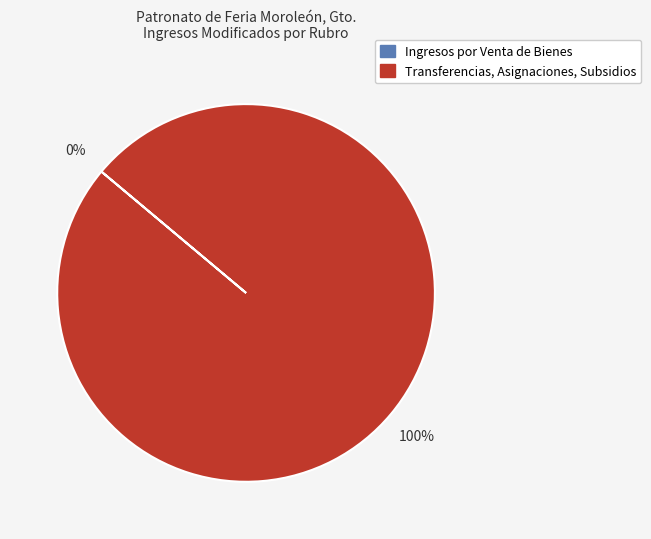

To the nearest percent, what is the difference between the largest and smallest slice percentages?

100%